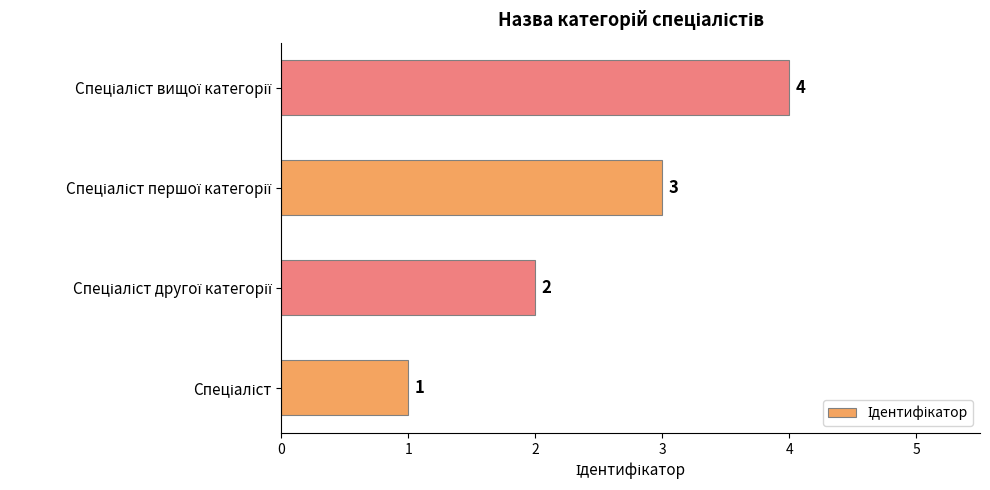

How many values are between 2 and 4?

3